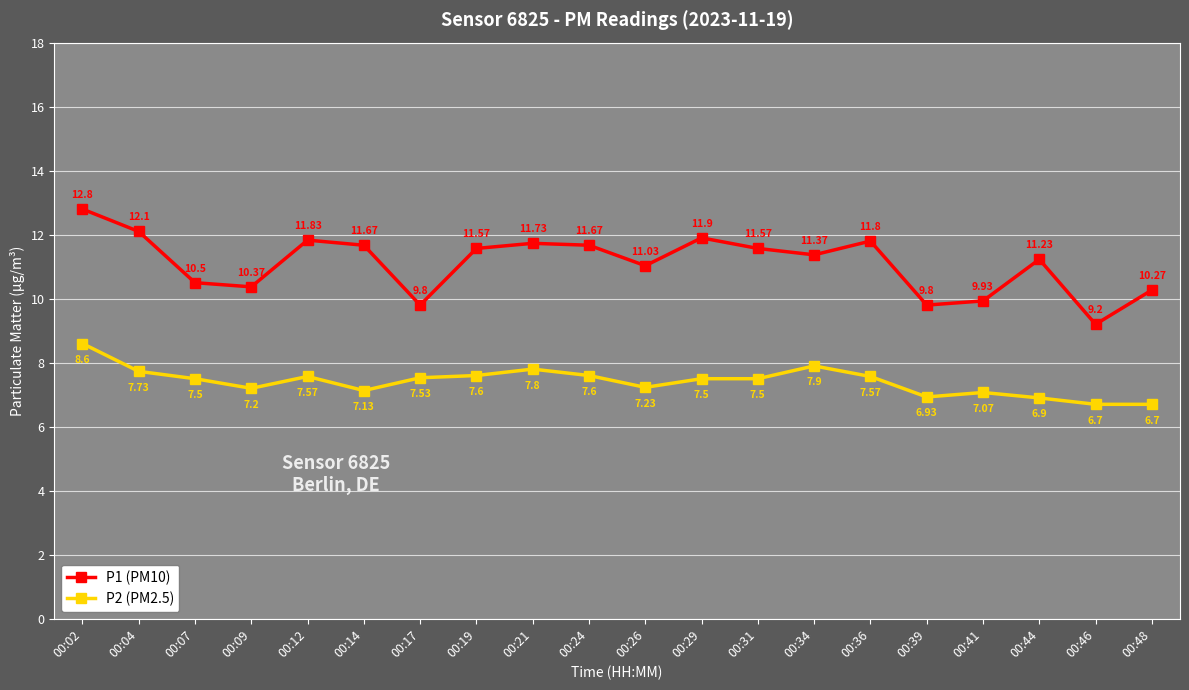

True or false: P1 (PM10) has a value of 16.0 at 00:41.

False